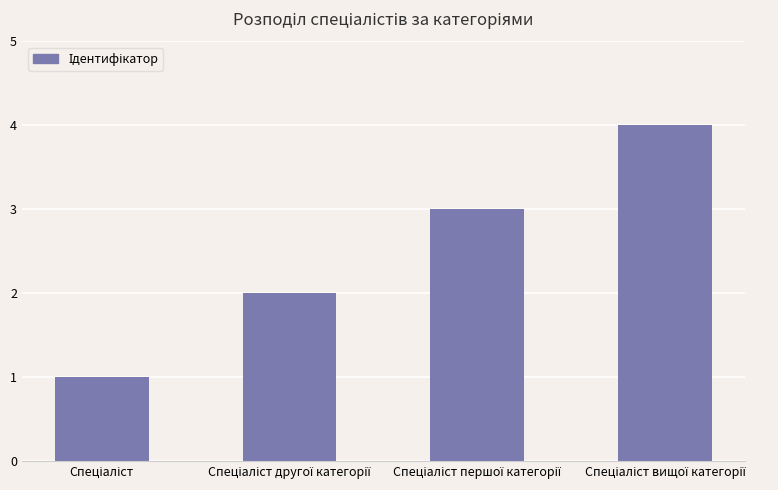

What is the sum of all values?

10